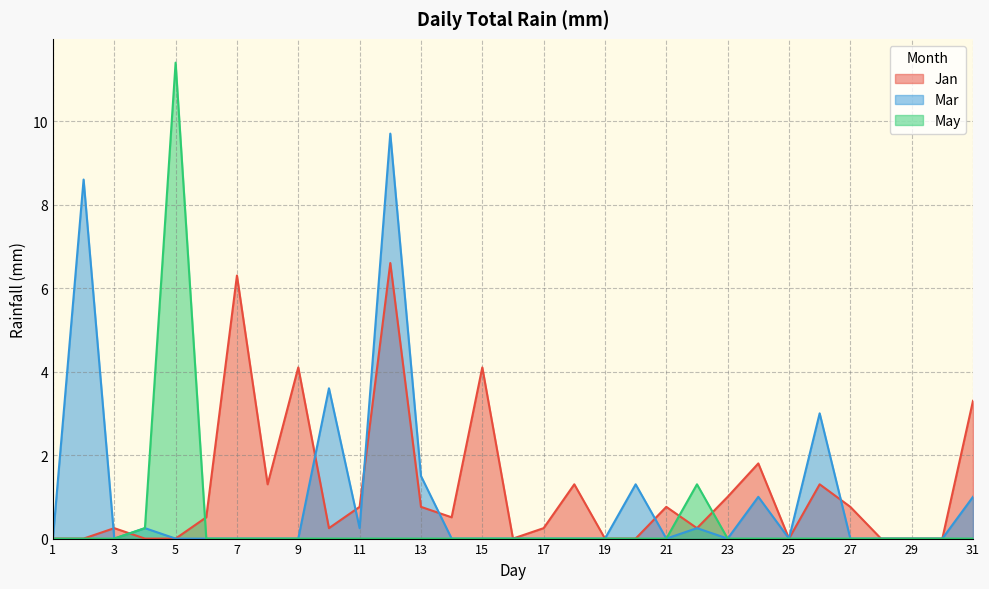

Rank the series at 15 from lowest to highest value.

Mar, May, Jan